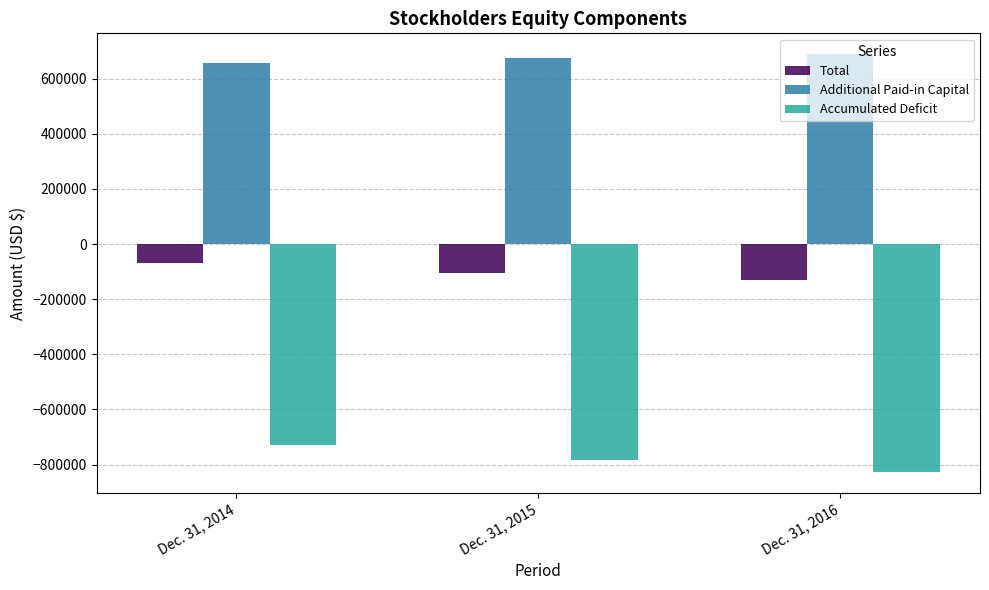

What is the value of the Additional Paid-in Capital bar at the 1st from the left?

656846